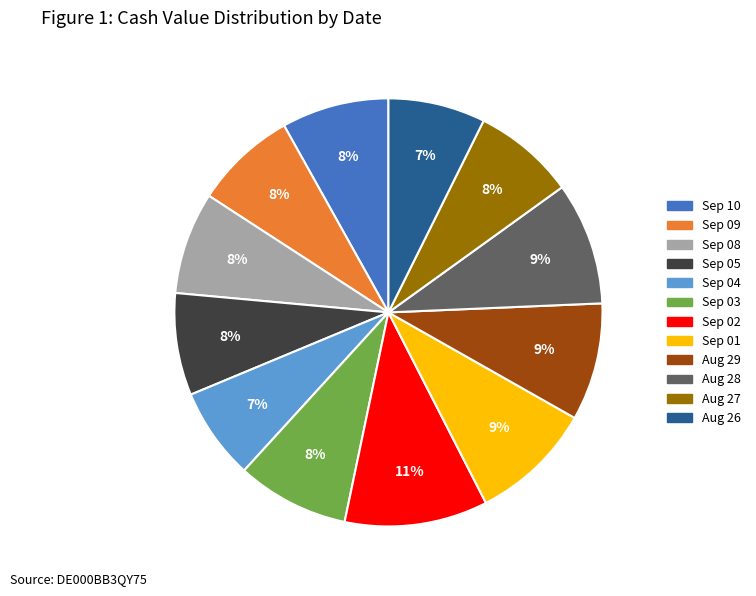

What is the largest slice in the pie chart?

Sep 02